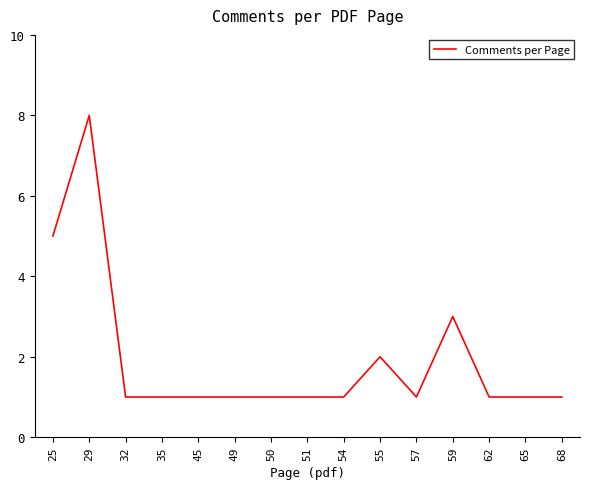

Is it true that the value at 55 is 2?

True